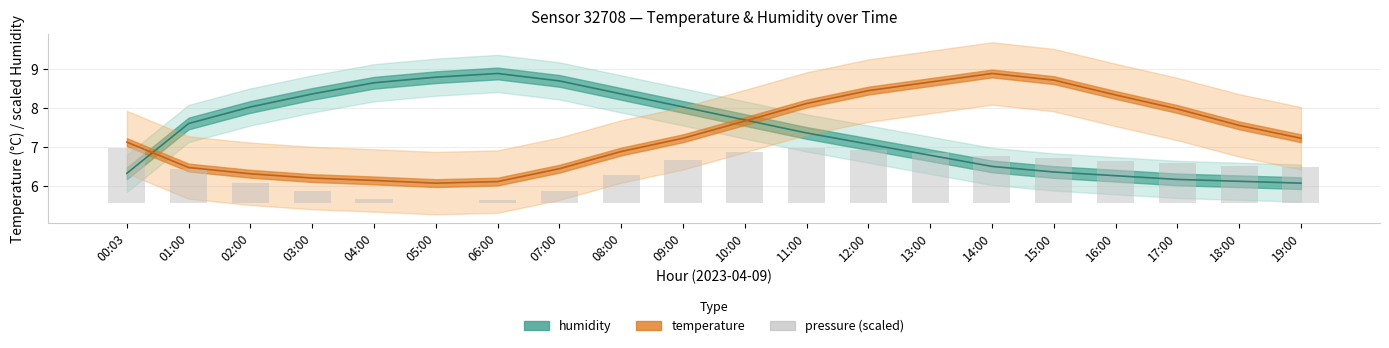

What position from the left is 16:00?

17